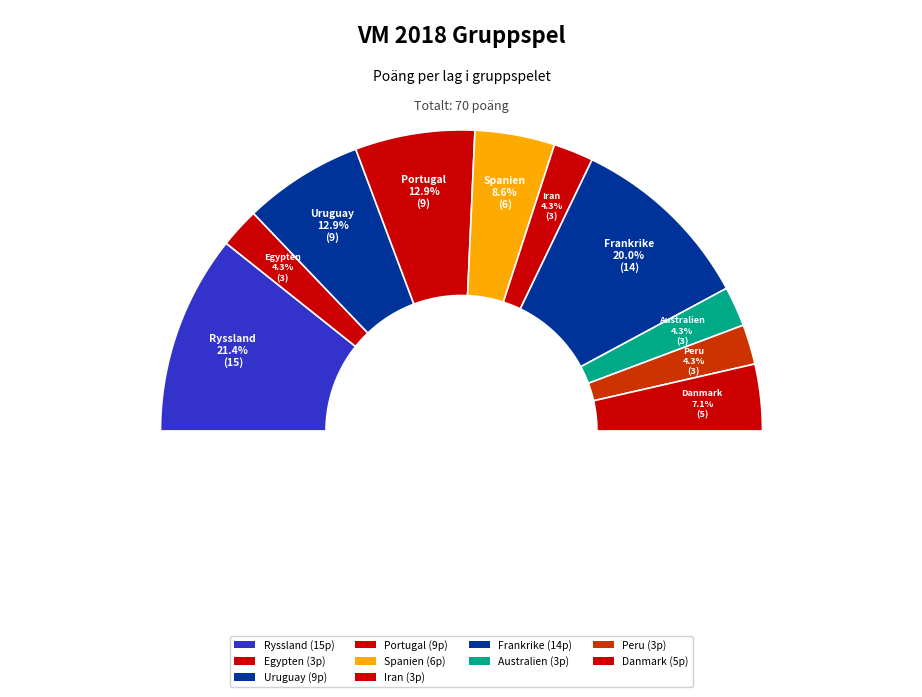

Does any single category account for the majority?

No